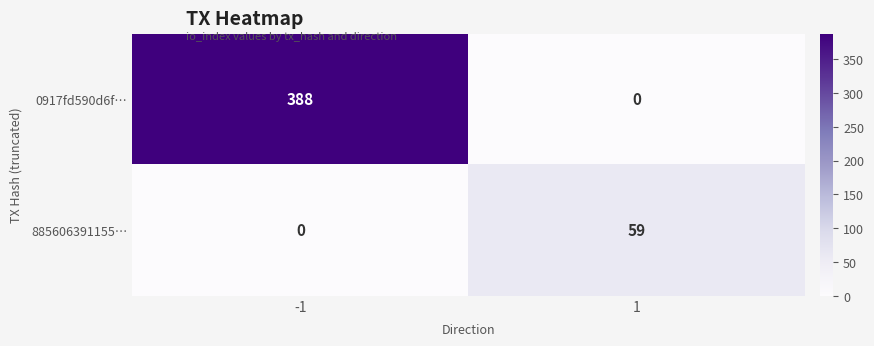

What is the sum of all 885606391155… values?

59